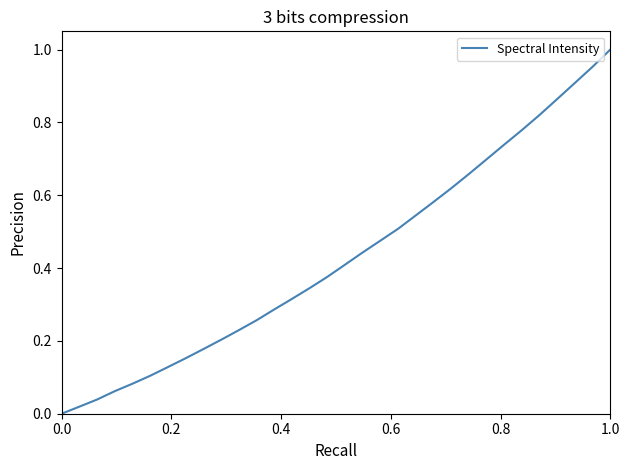

True or false: there are more than 0 points higher than both neighbors.

False